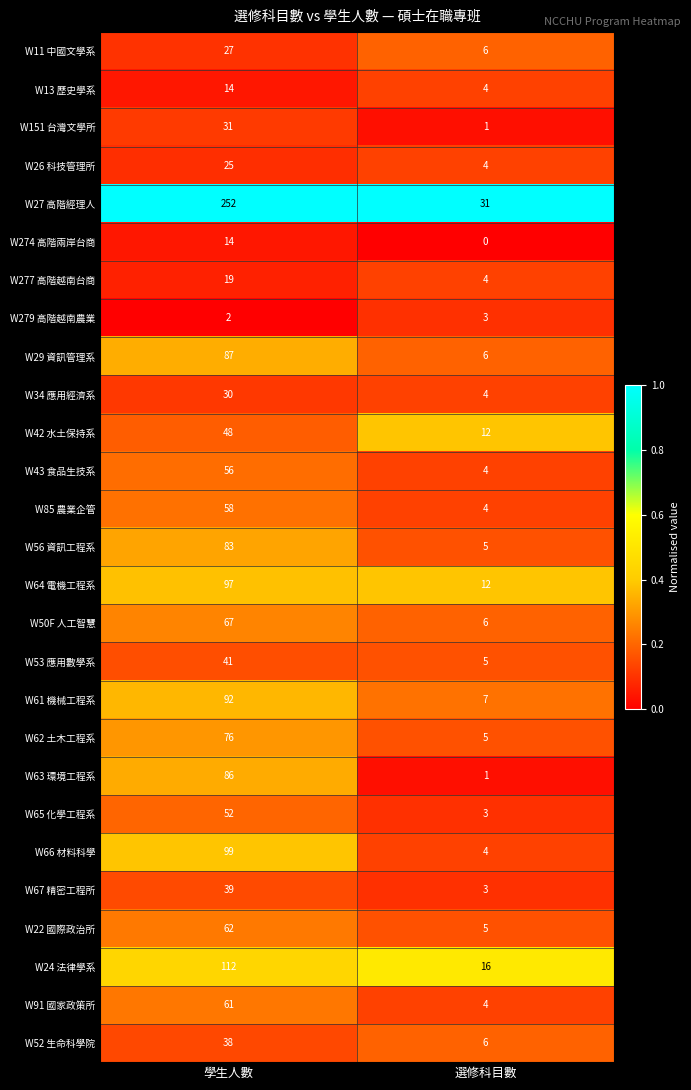

At how many categories does at least one series exceed 0?

2